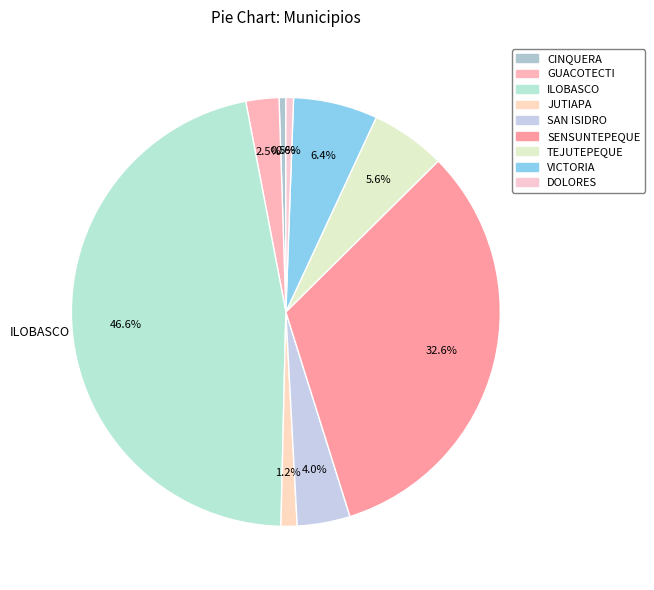

Is there any slice that represents more than half of the pie?

No